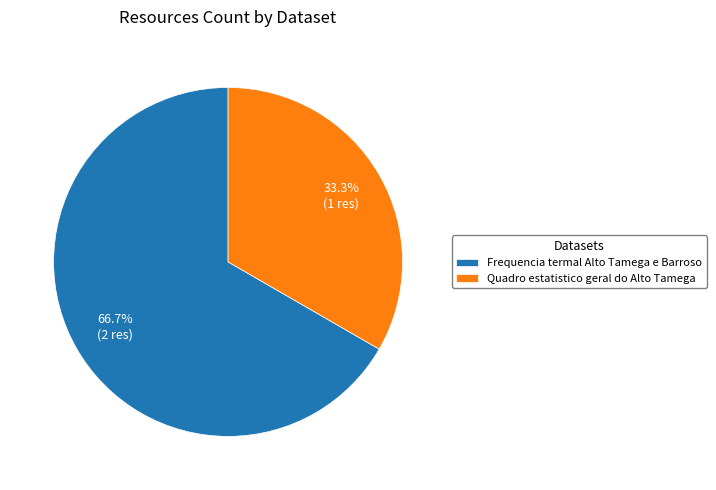

Rank the categories by value from highest to lowest.

Frequencia termal Alto Tamega e Barroso, Quadro estatistico geral do Alto Tamega